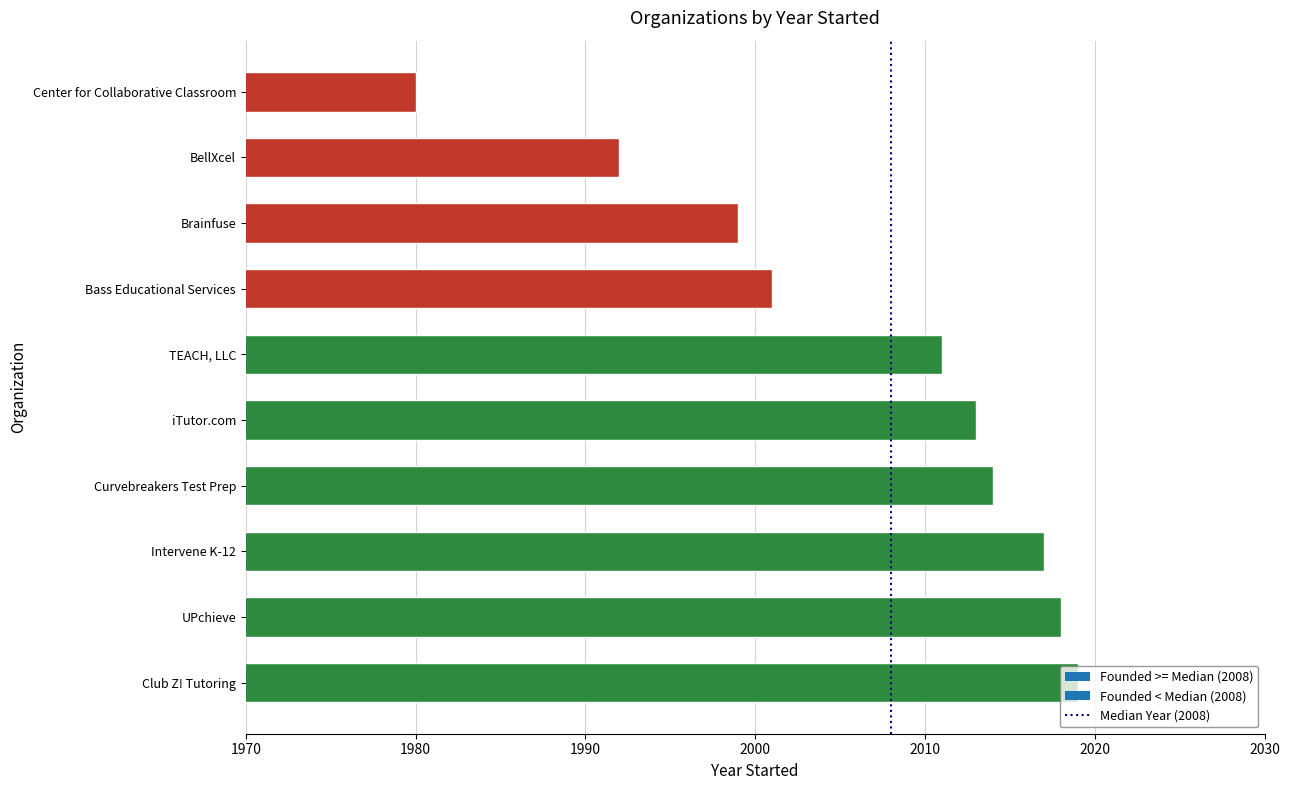

How many data points does each series have?

10